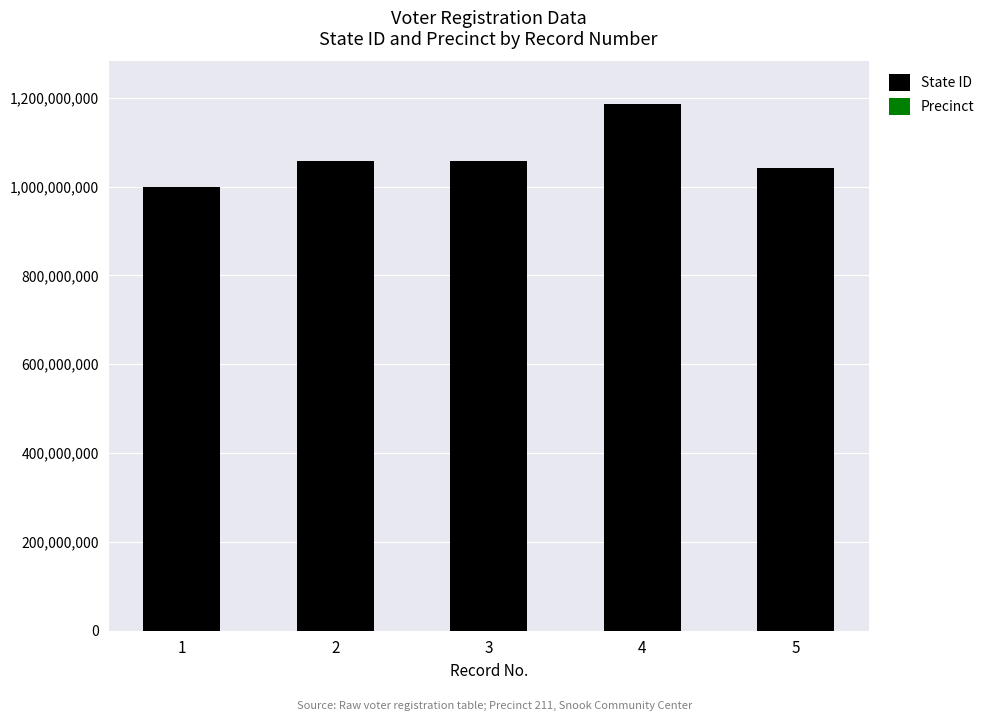

The value of State ID at 3 is 320048136. True or false?

False